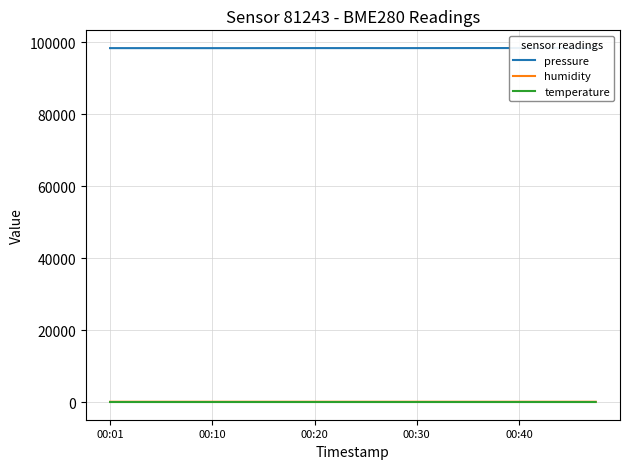

What is the average value of the humidity series?

88.8